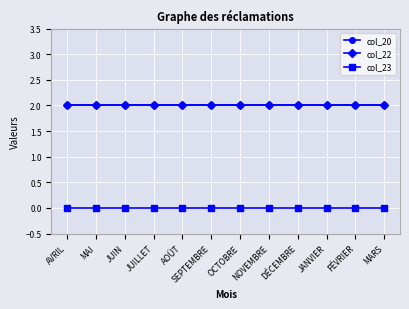

Does the chart have visible grid lines?

Yes